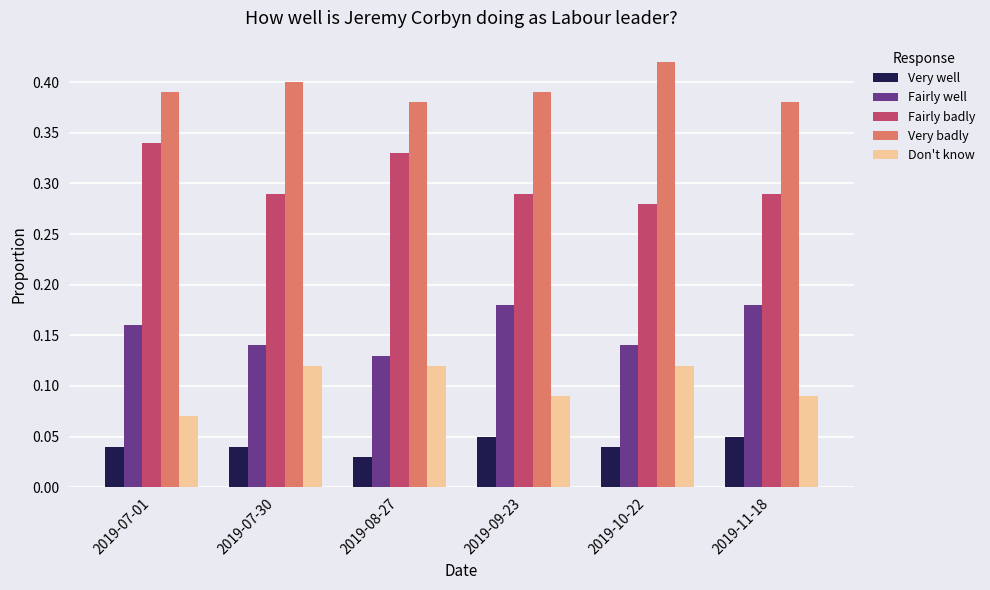

What is the sum of all Fairly badly values?

1.8